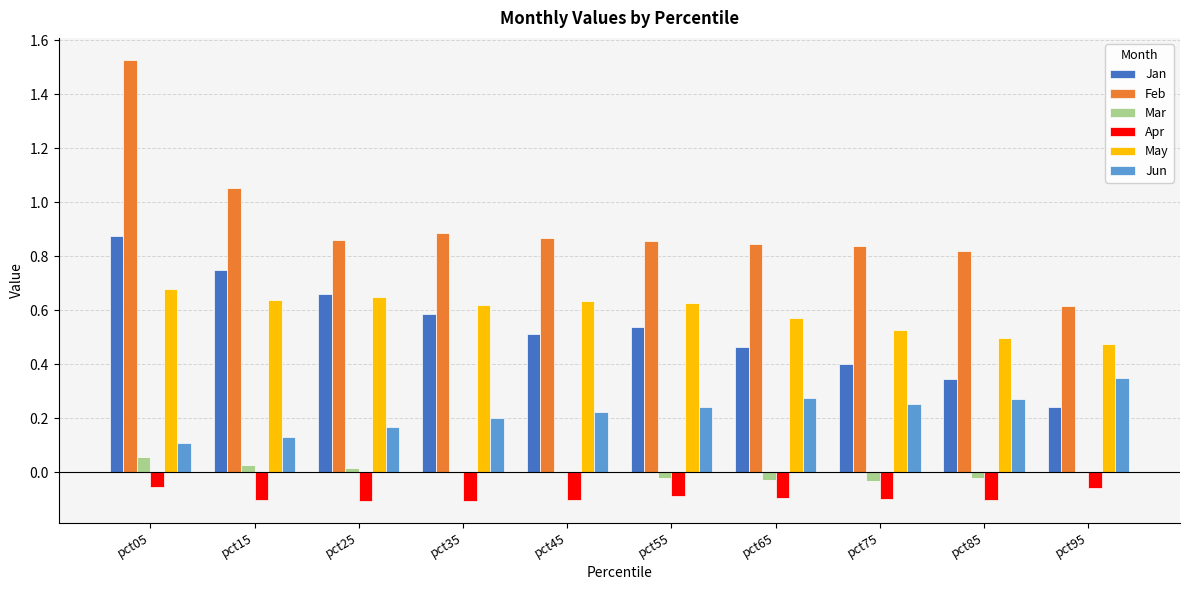

Which category has the highest value across all series?

pct05